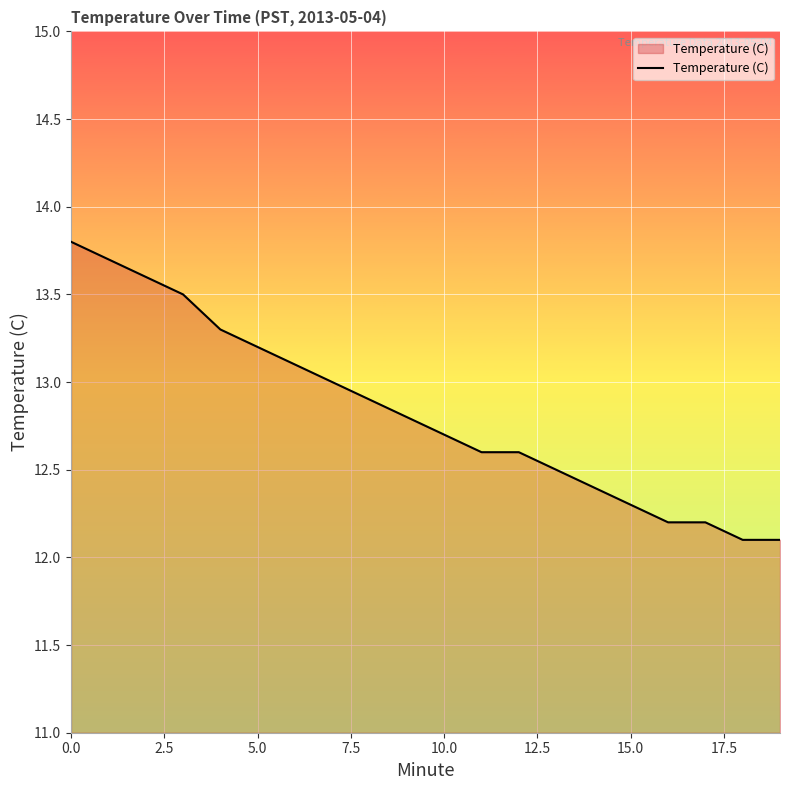

What is the minimum value shown in the chart?

12.1